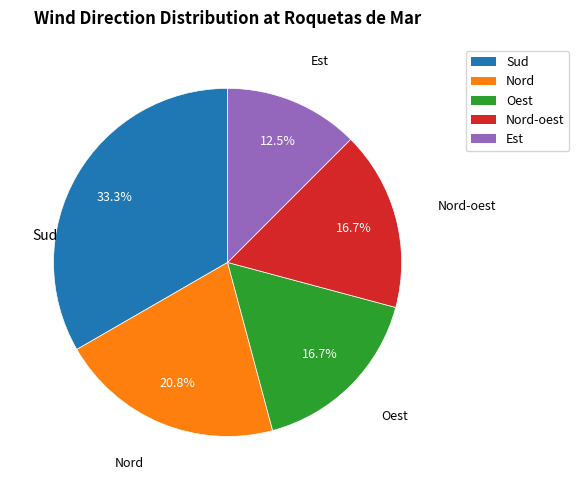

Does any single category account for the majority?

No